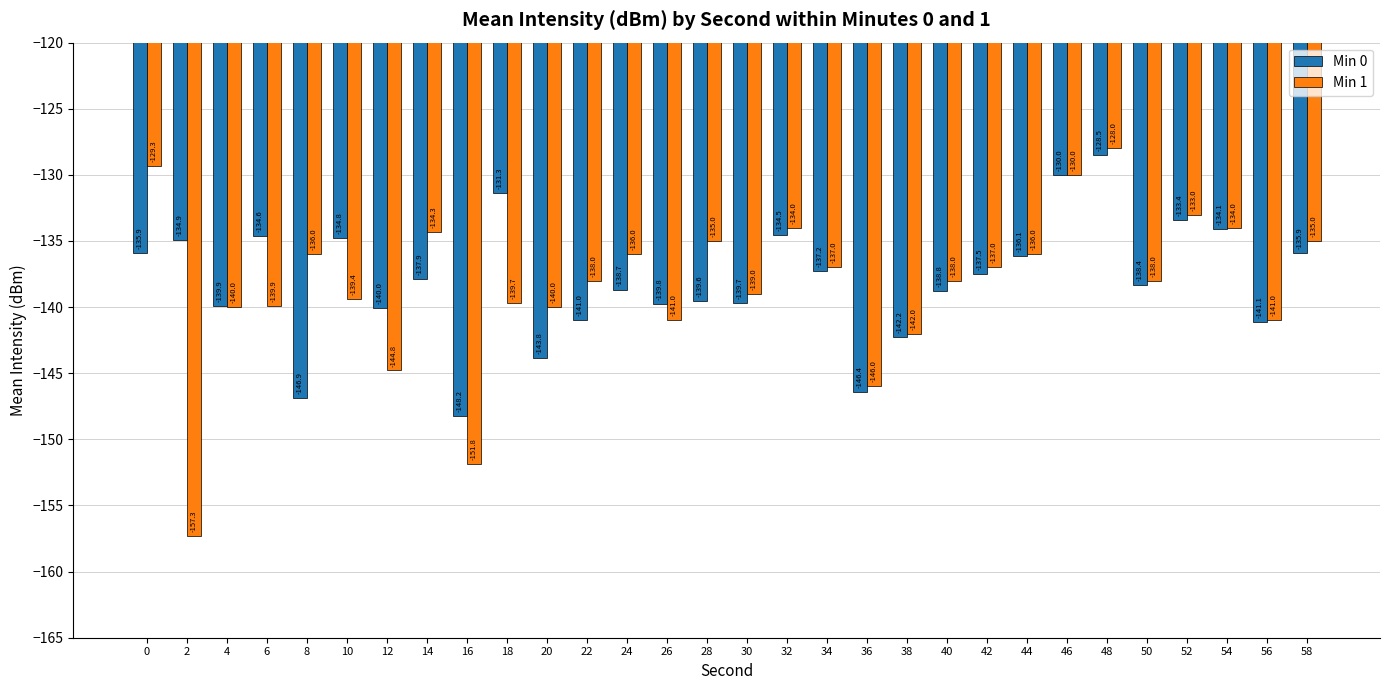

The value of Min 1 at 14 is -134.3. True or false?

True